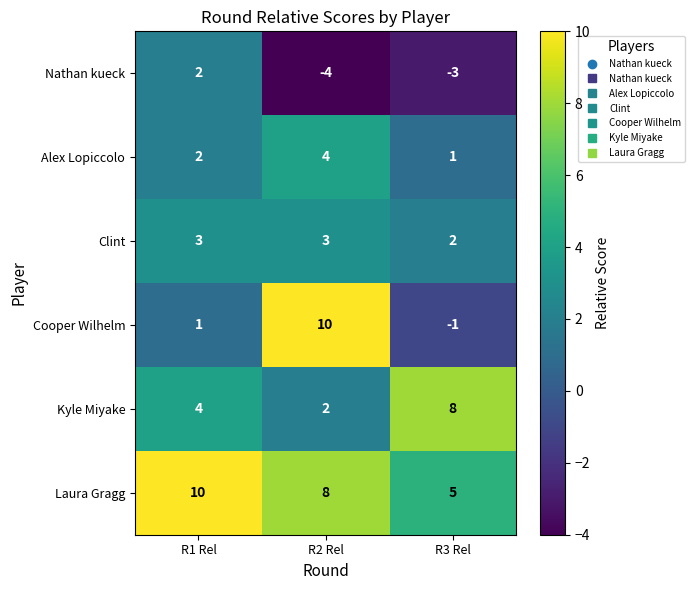

At which category does the chart reach its minimum across all series?

R2 Rel